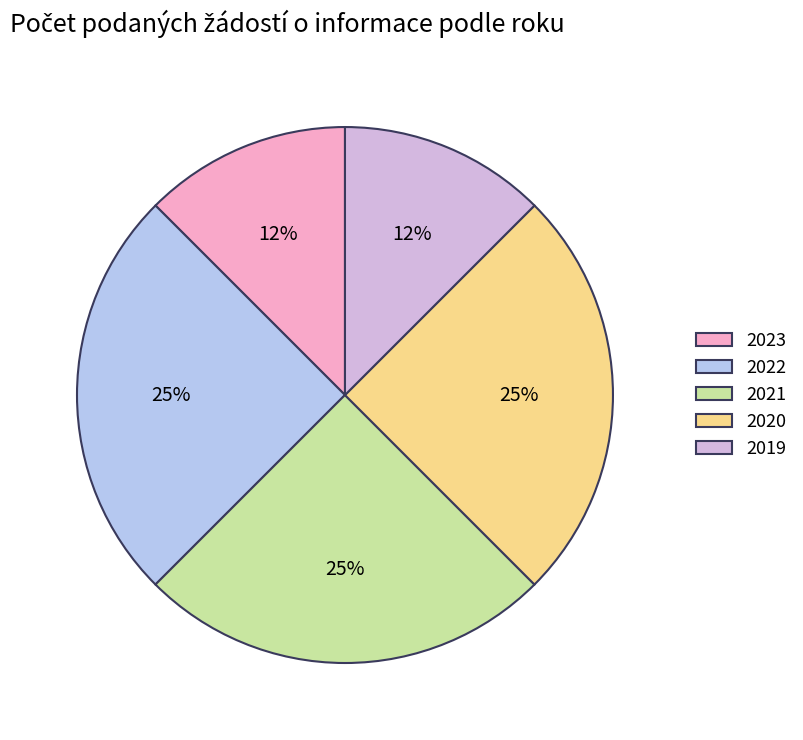

Which has a higher value, 2023 or 2020?

2020